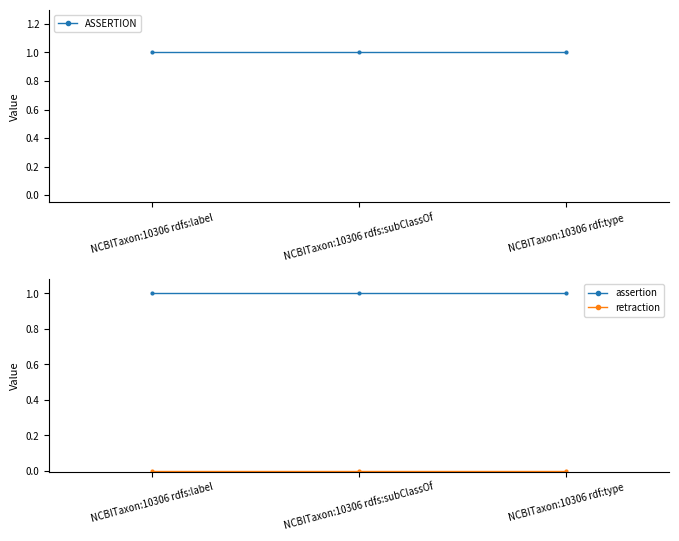

Which series has the widest spread of values?

ASSERTION